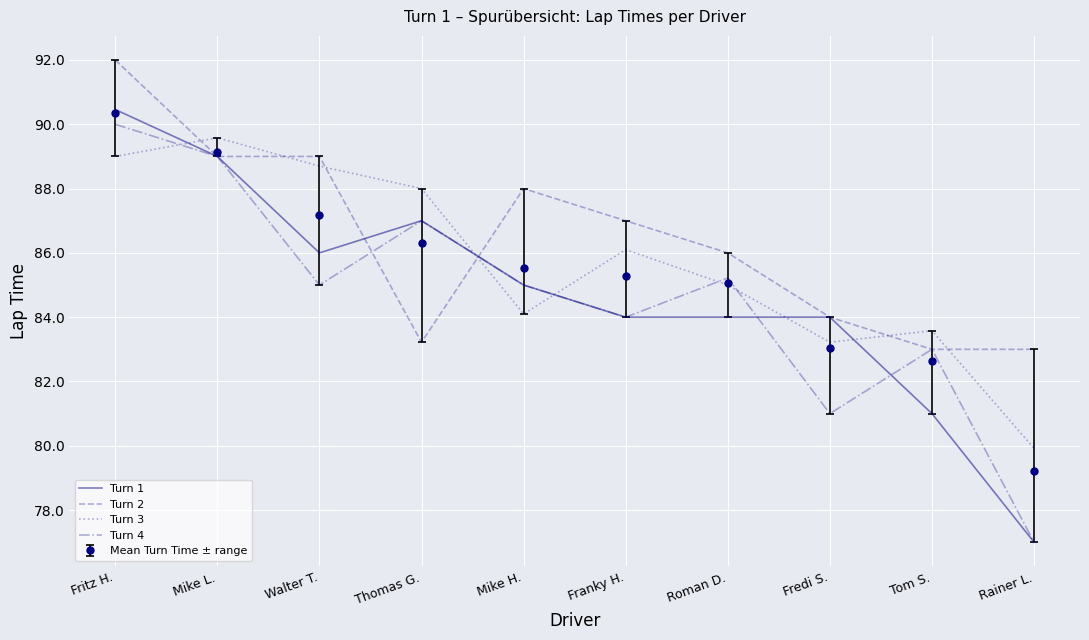

Where does the Turn 2 series first go above 87?

Fritz H.